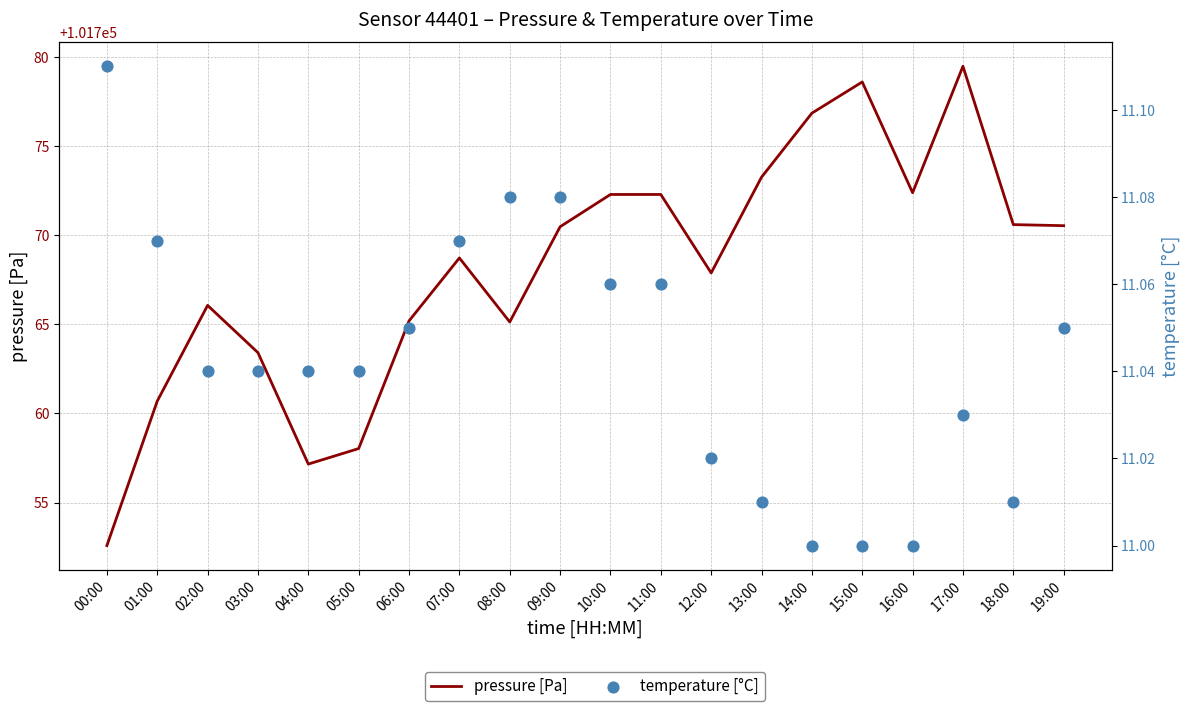

Which series reaches the maximum Y coordinate?

pressure